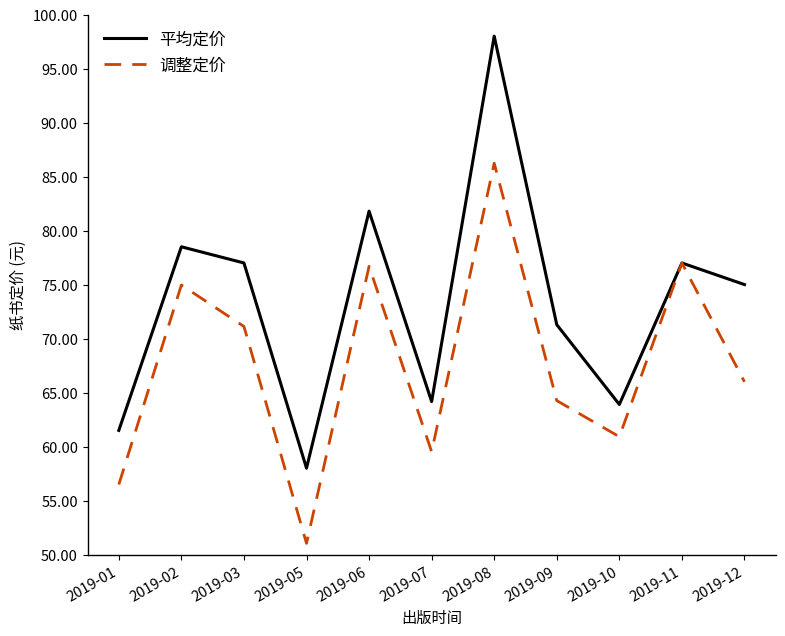

Where is the first local minimum for 调整定价?

2019-05